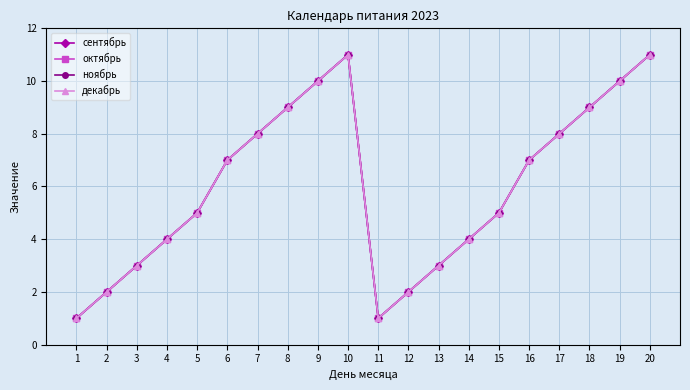

At which label does сентябрь reach its minimum?

1